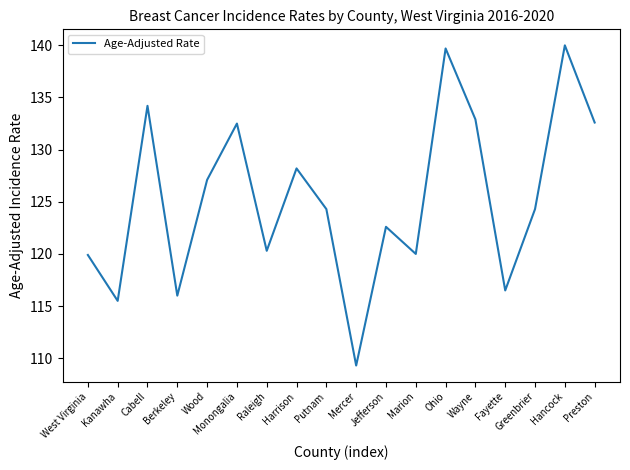

What is the minimum value shown in the chart?

109.3